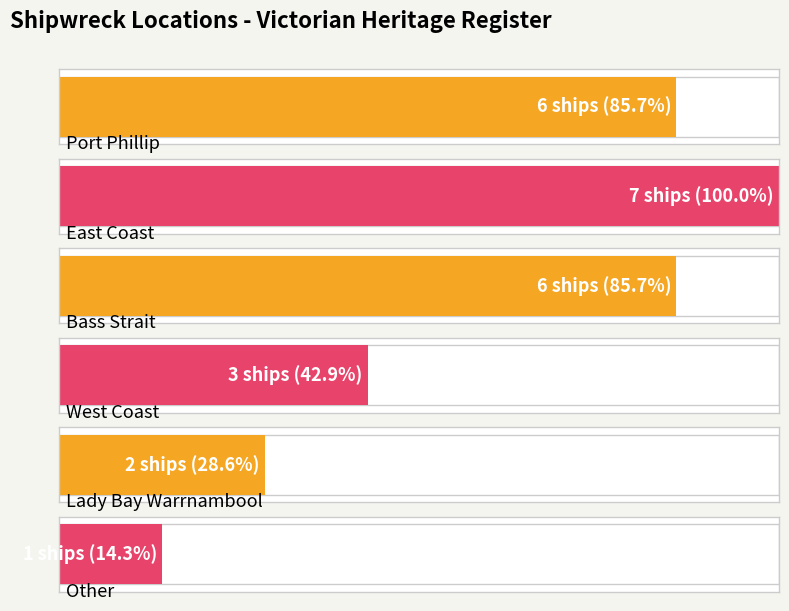

What is the change in value from Port Phillip to West Coast?

-3